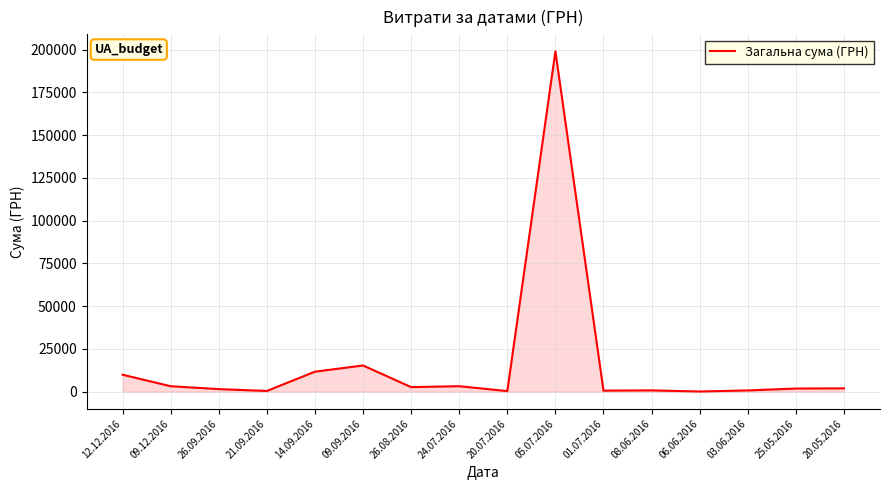

Does the chart have visible grid lines?

Yes